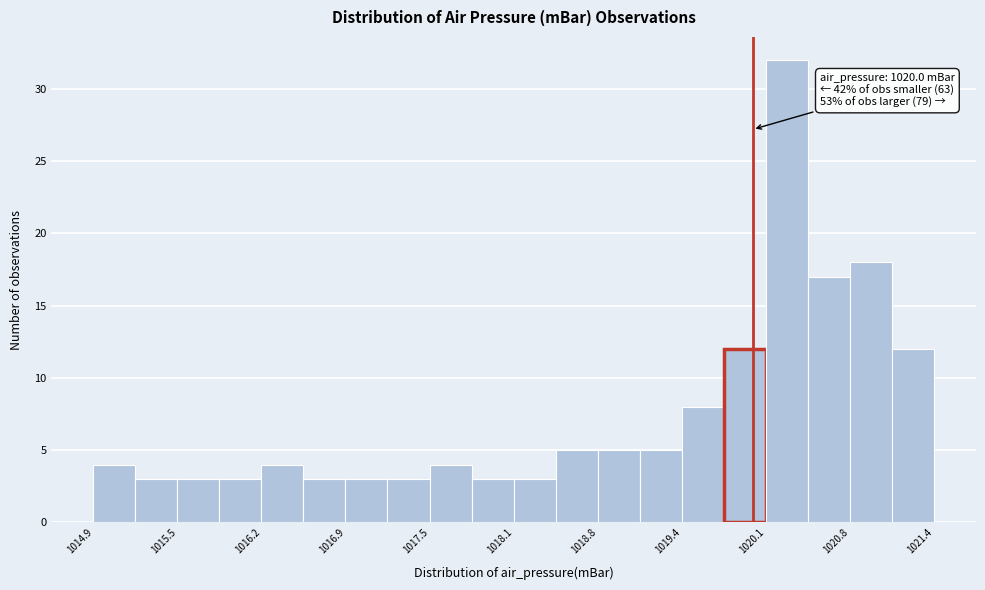

Read against the x-axis, roughly where is the centre of the tallest bar?

1020.3